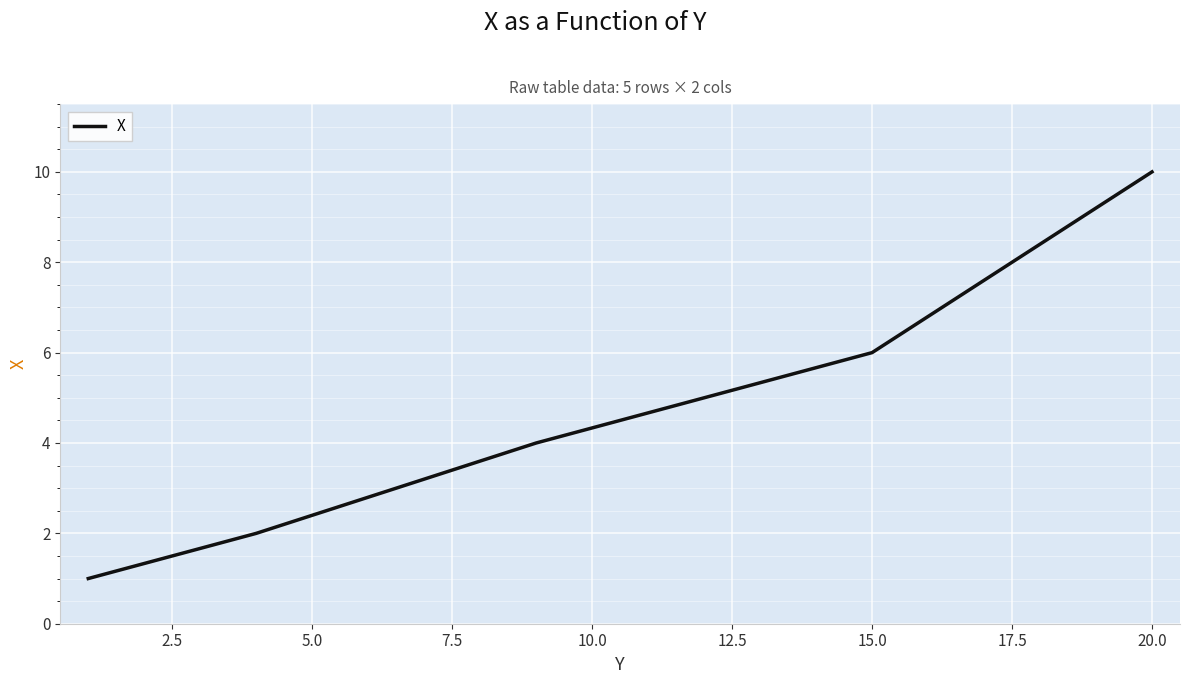

What is the sum of all values?

23